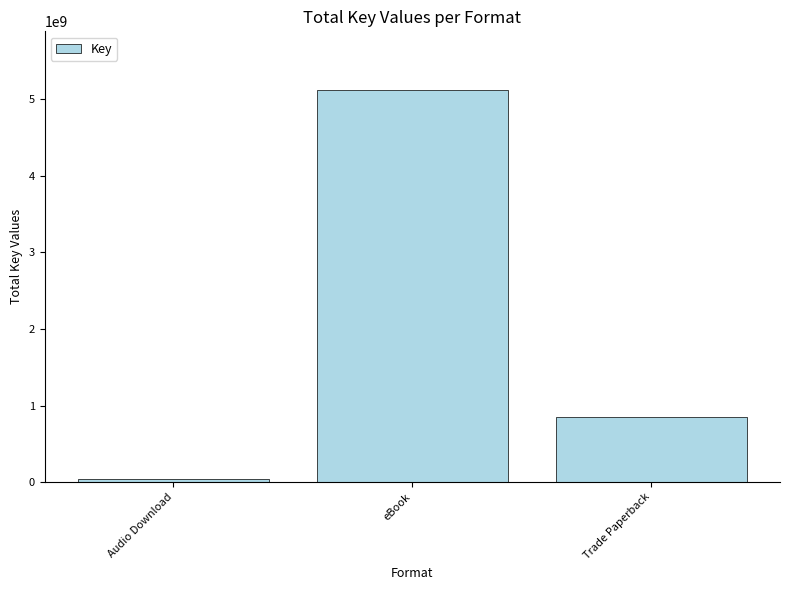

What is the sum of all values?

6013207267